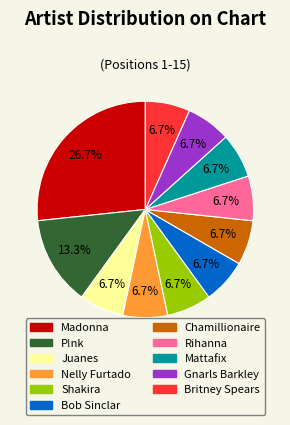

How much of the chart is everything except Mattafix?

93.3%